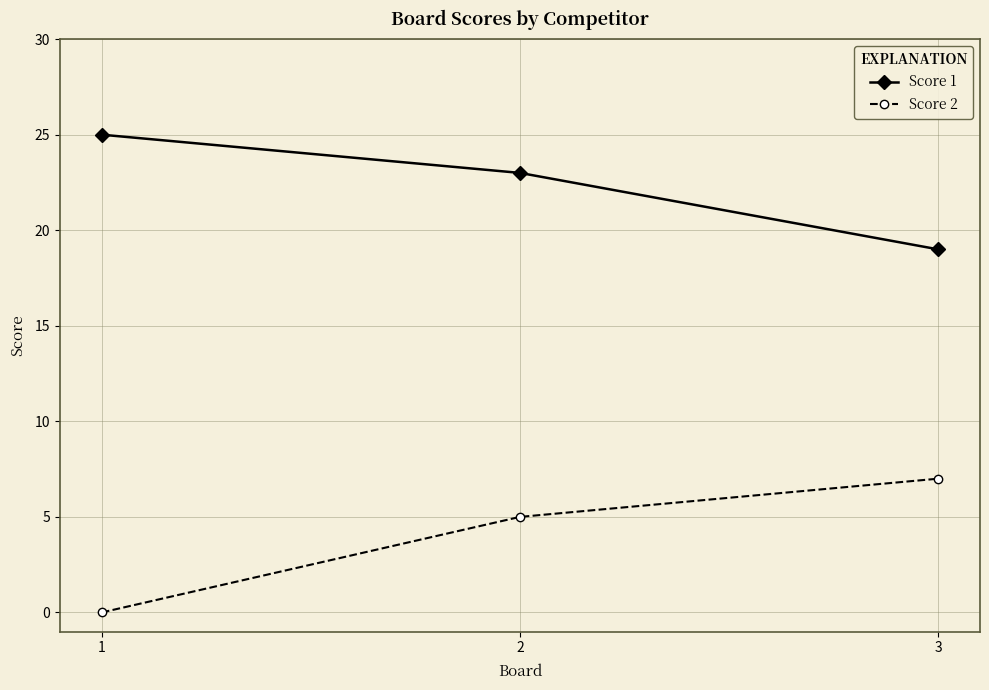

At how many categories does at least one series exceed 0?

3